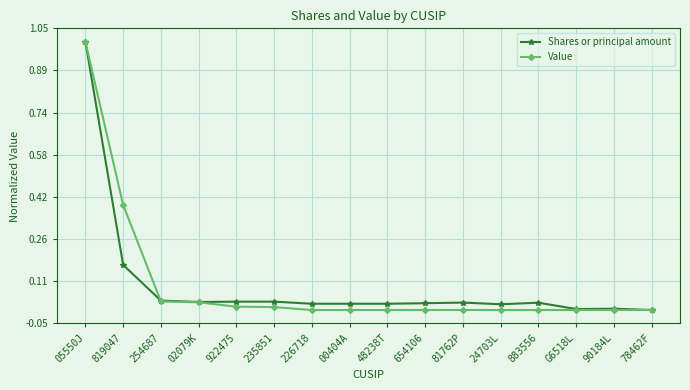

At 226718, list the series in order from largest to smallest.

Shares or principal amount, Value